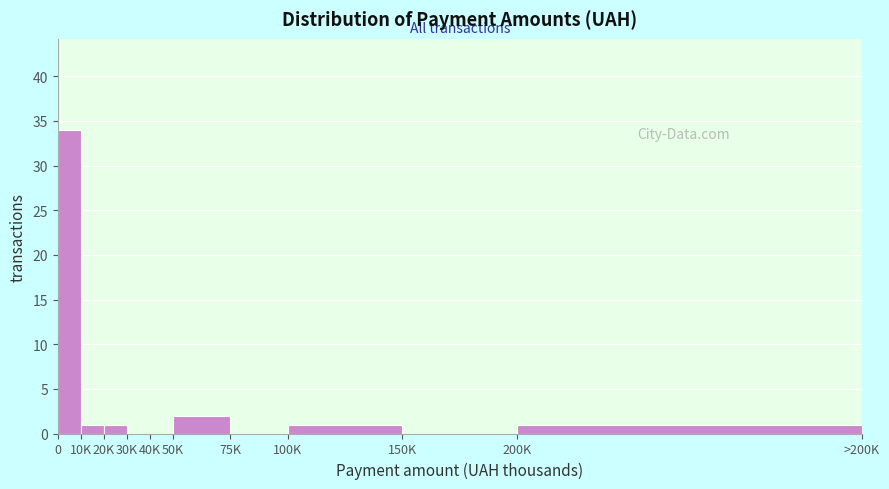

Reading left to right, list all the values displayed in this chart.

0=34	10K=1	20K=1	30K=0	40K=0	50K=2	75K=0	100K=1	150K=0	200K=1